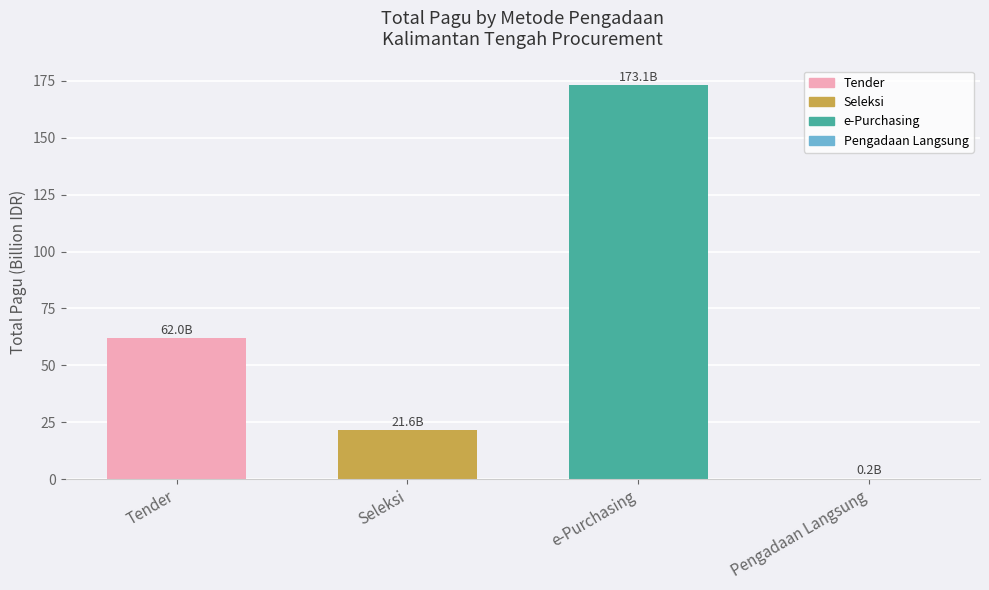

What is the sum of all values?

256.9